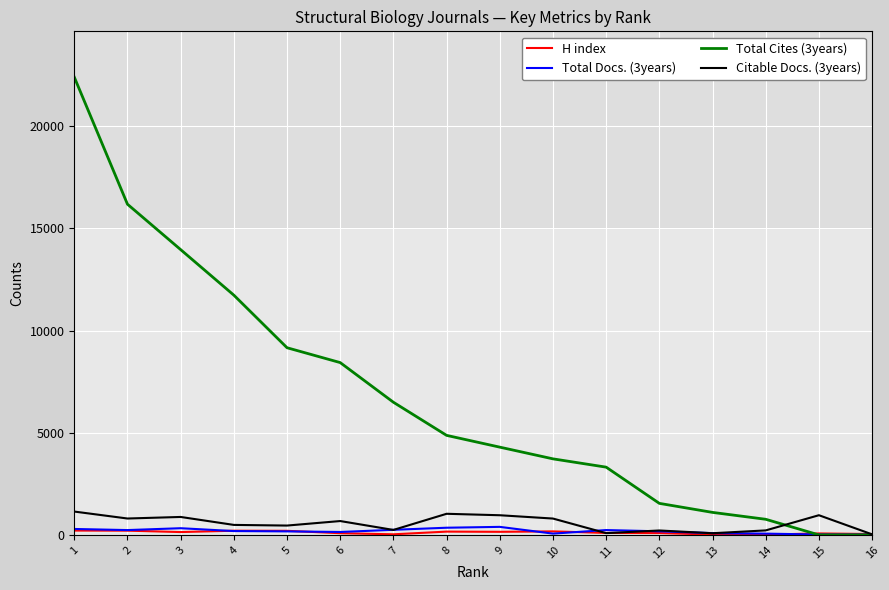

At how many categories does at least one series exceed 6777?

6